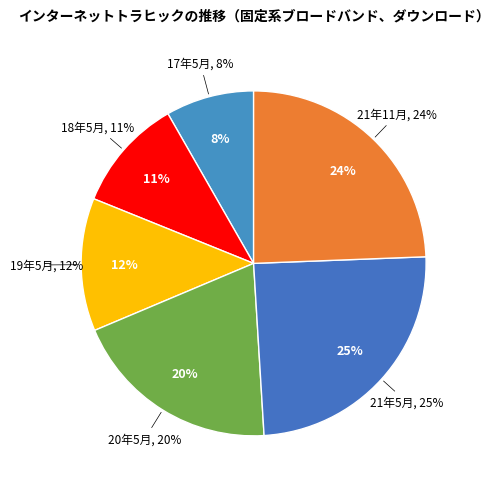

Is it true that 21年5月 is 7% of the pie?

False